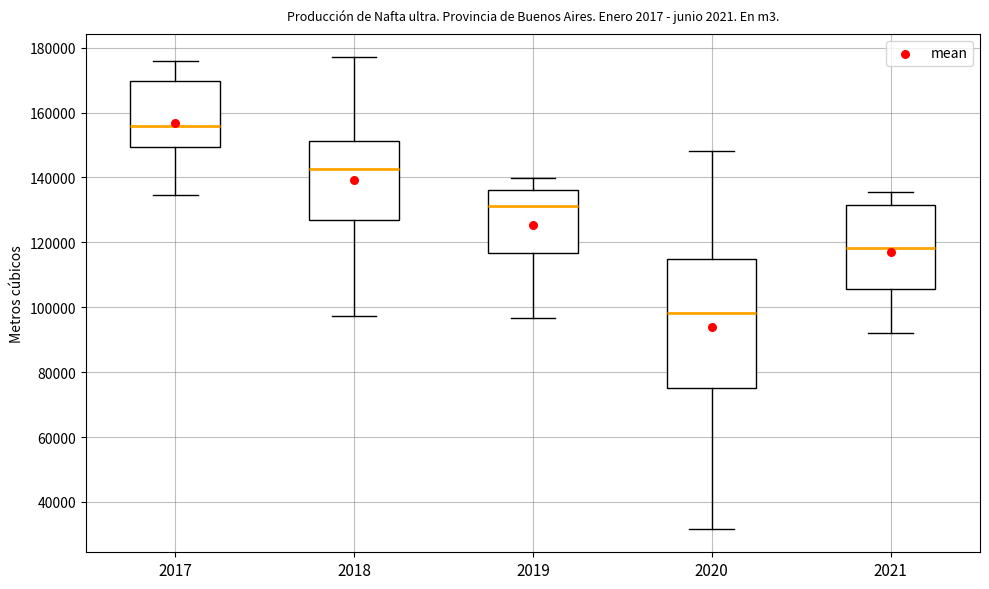

Comparing the boxes themselves (not the whiskers), which one is the tallest?

2020